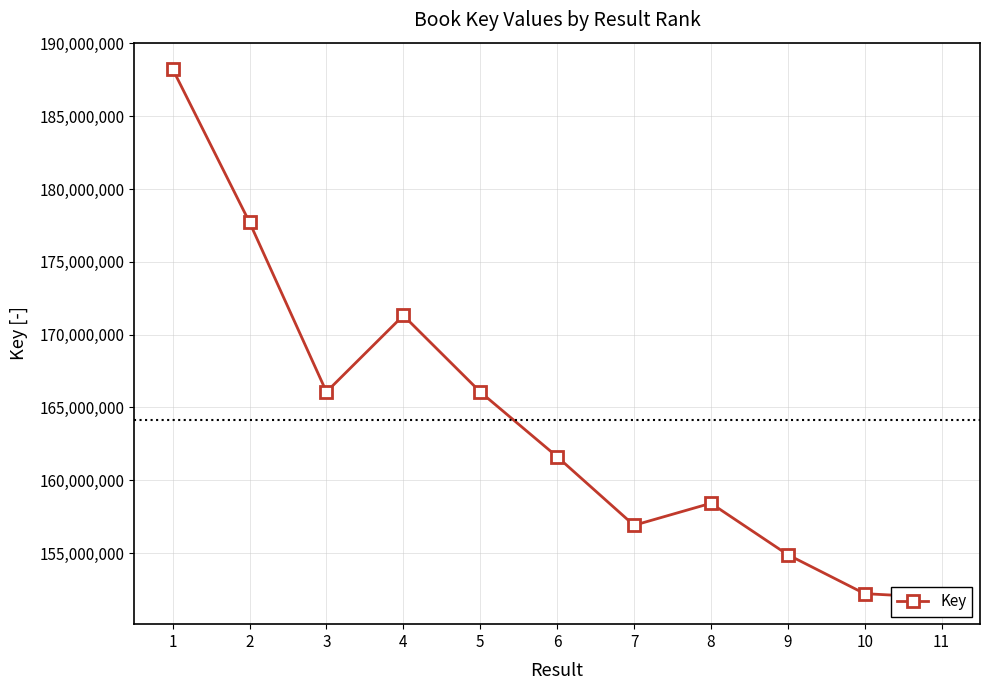

Where is the data nearest to the value 170087036?

4